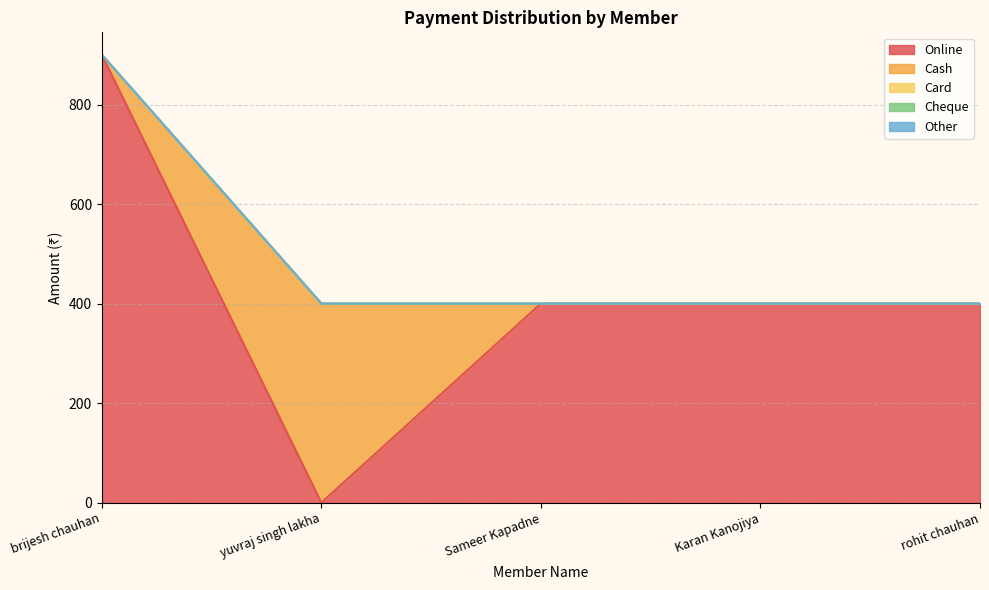

What is the label of the 3rd point from the left?

Sameer Kapadne